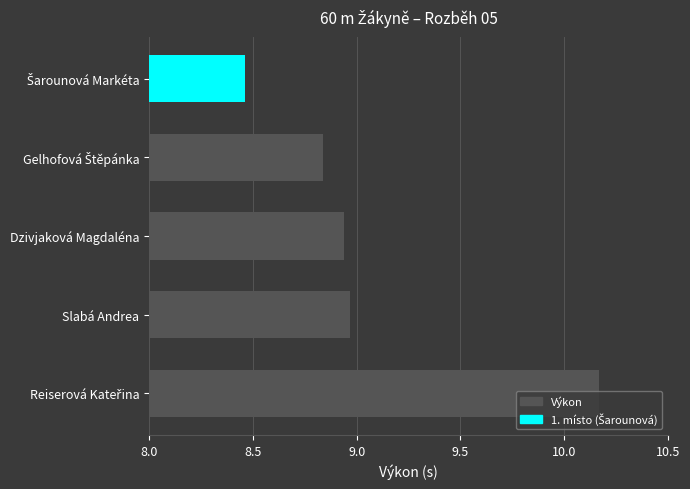

The value at Dzivjaková Magdaléna is 12.1. True or false?

False